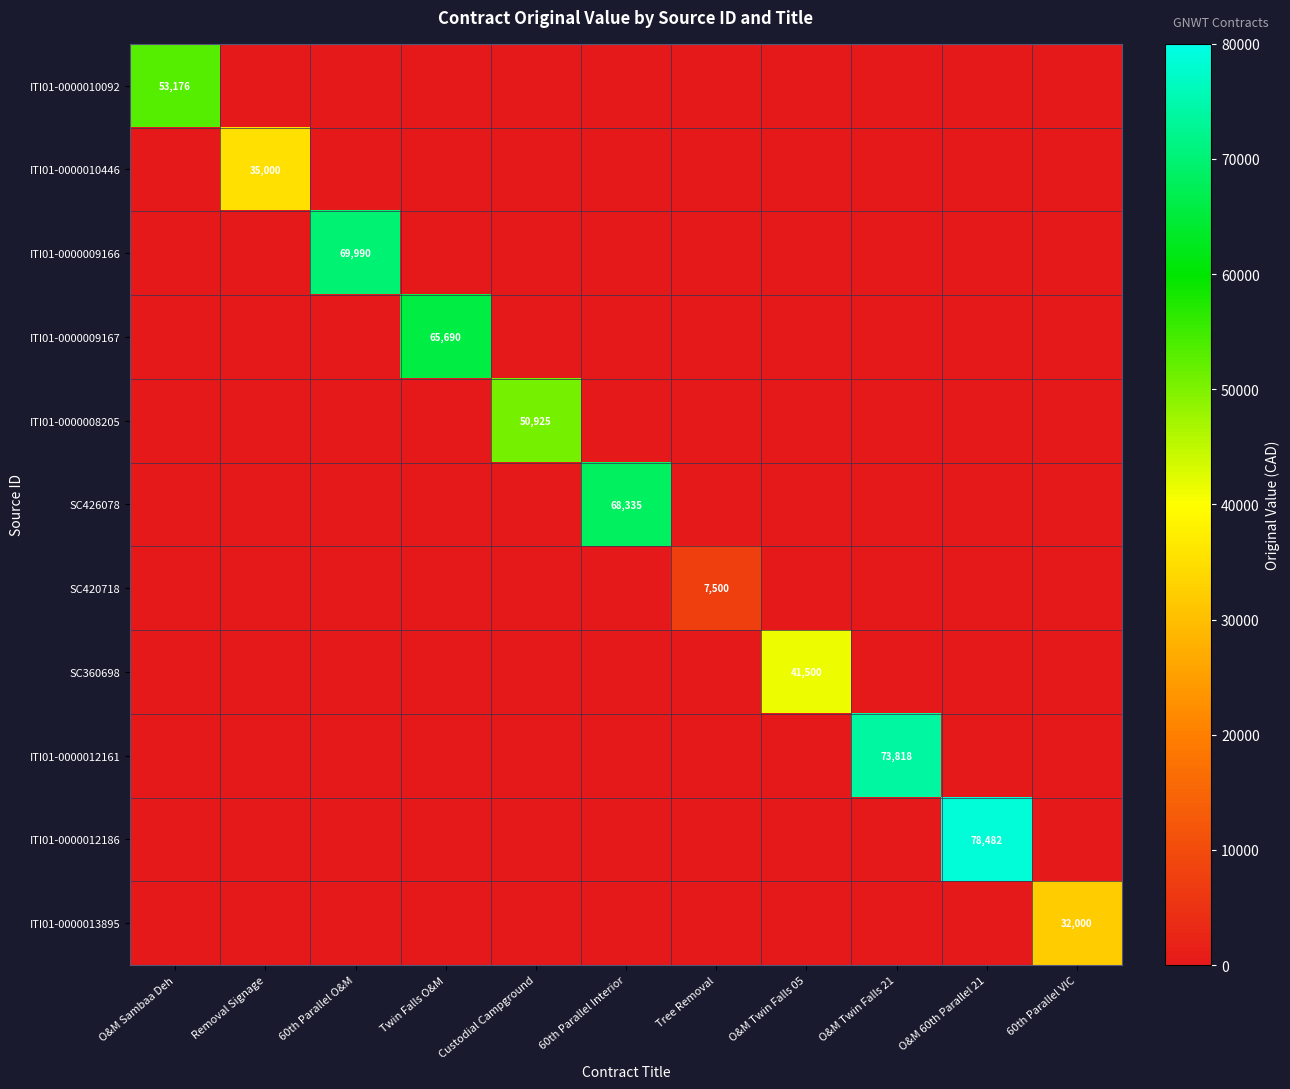

True or false: ITI01-0000012161 has a value of 0.0 at Twin Falls O&M.

True